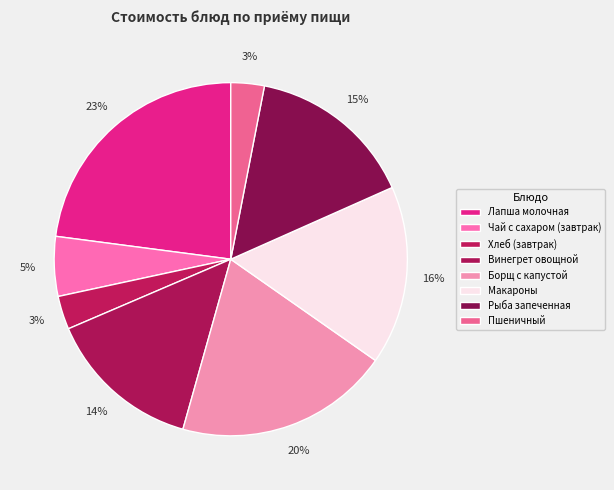

To the nearest percent, what percentage of the pie is Макароны?

16%